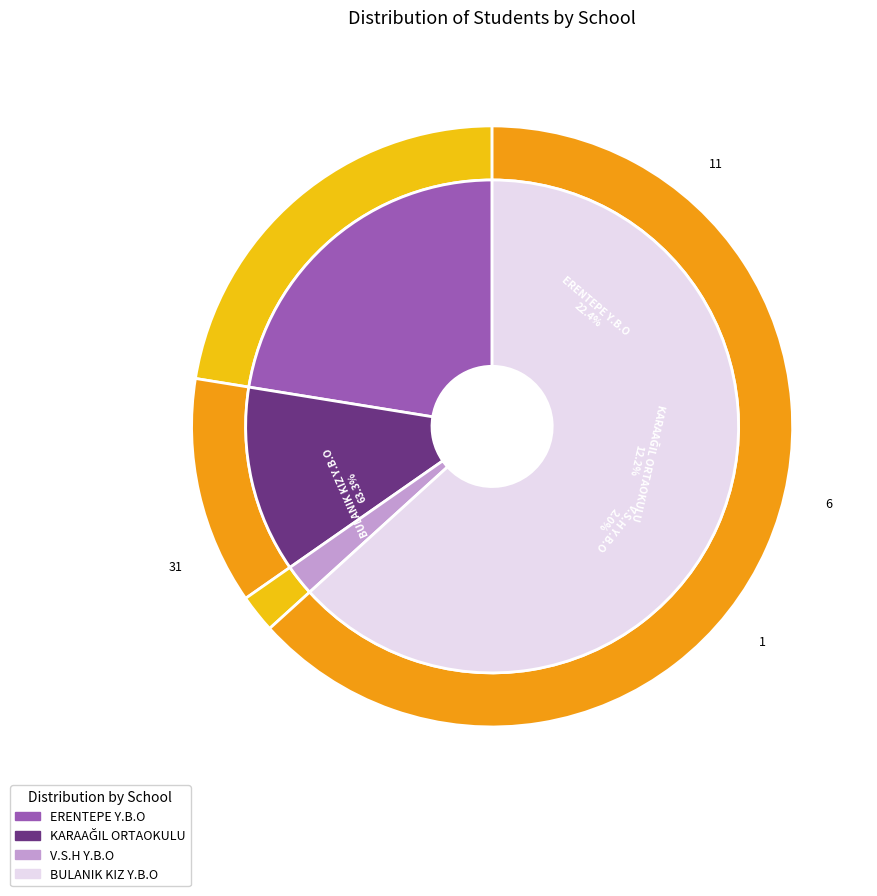

What percentage is the KARAAĞIL ORTAOKULU slice, to the nearest percent?

12%